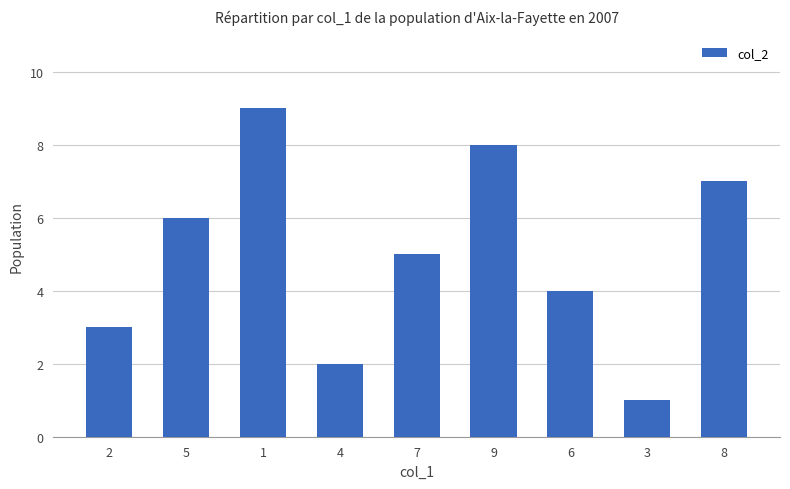

Is it true that the value at 6 is 1?

False